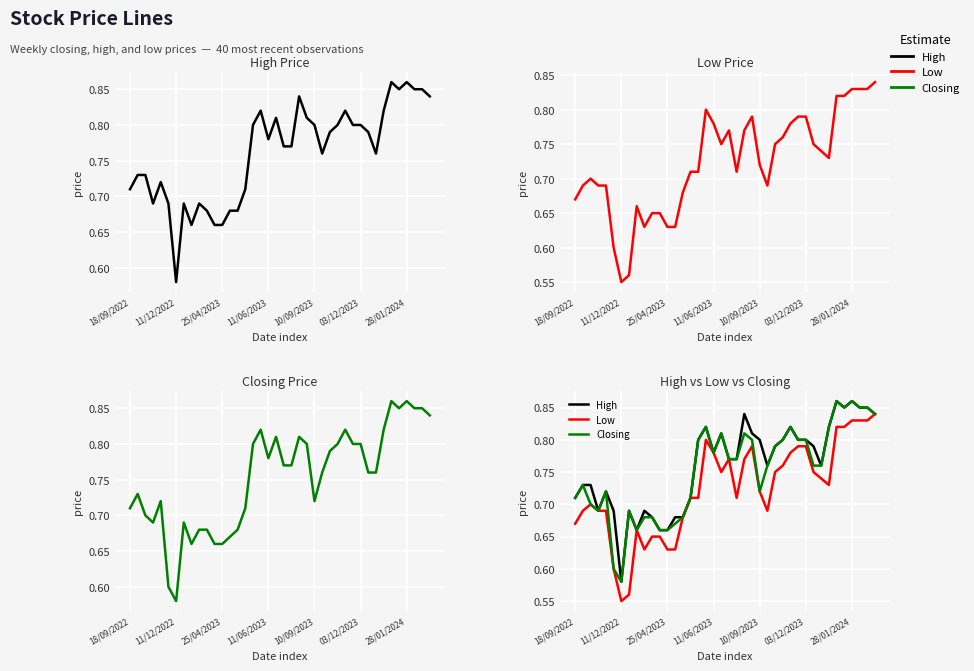

True or false: Low has more than 2 interior local peaks.

True